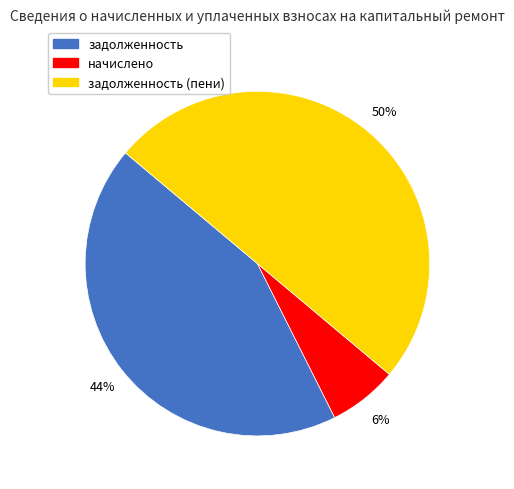

To the nearest percent, what is the difference between the largest and smallest slice percentages?

44%